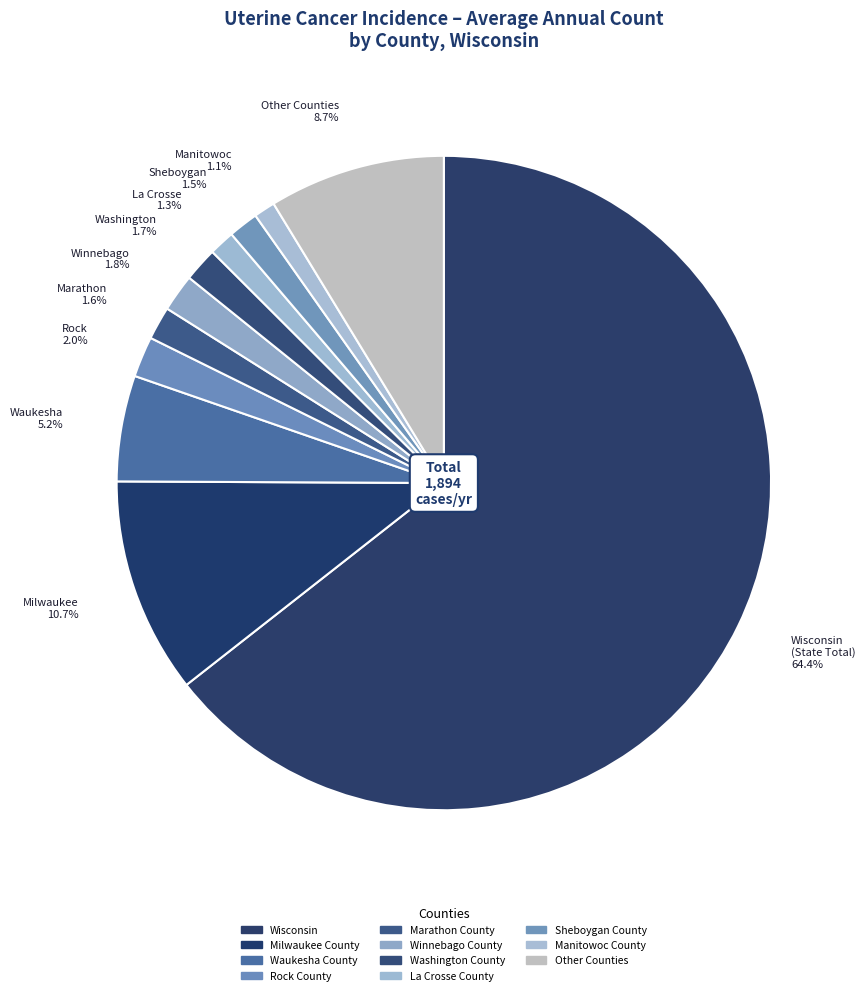

What percentage is NOT represented by Rock 2.0%?

98.0%